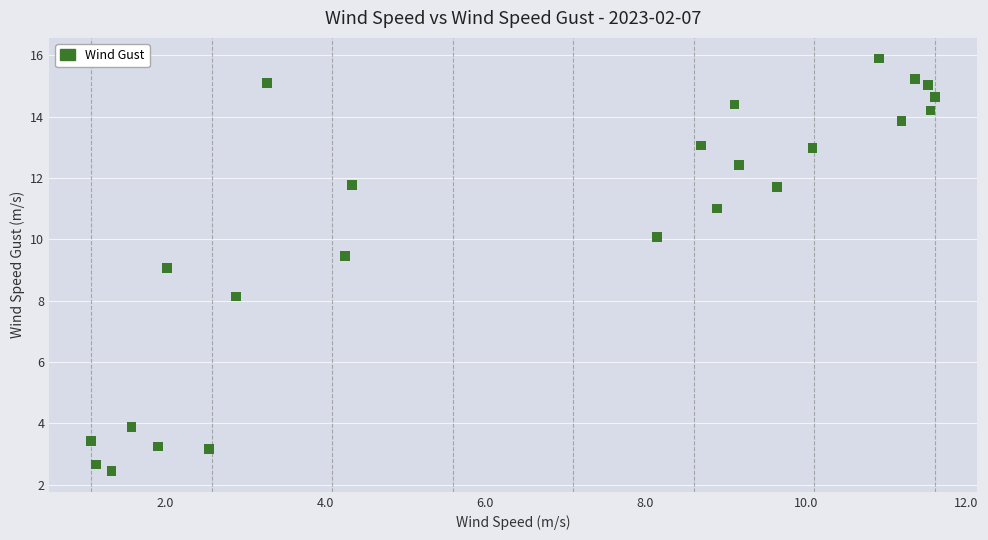

What is the range of Y values (max minus min)?

13.4